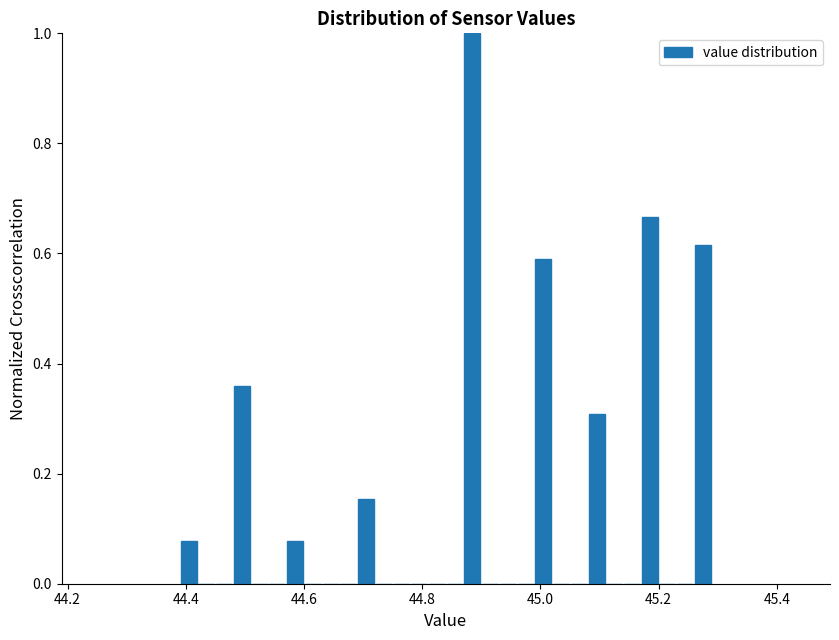

Around what value on the x-axis is the tallest bar? Give the approximate position of its centre, as read against the axis.

44.88